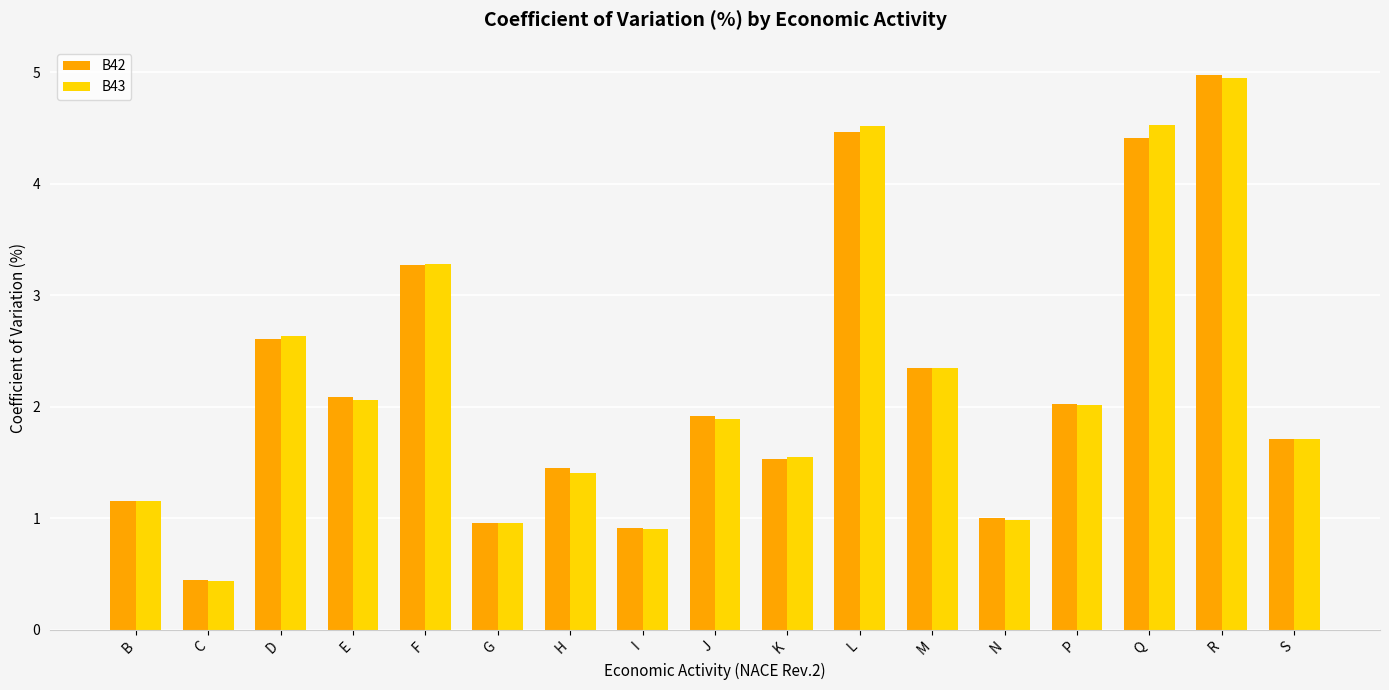

What is the greatest value displayed?

5.0